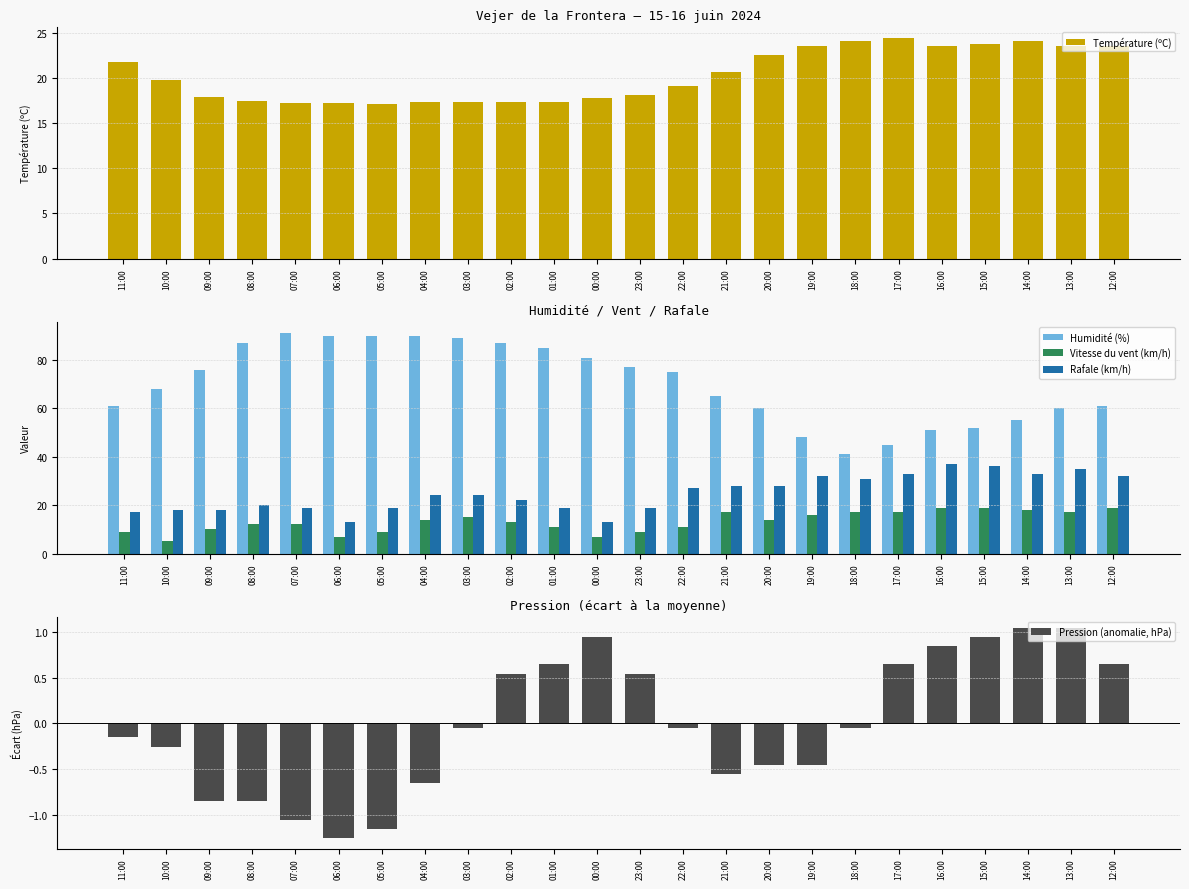

Reading right to left, what are all the values shown in this chart?

Température (ºC): 23.6	23.6	24.1	23.8	23.6	24.4	24.1	23.6	22.5	20.7	19.1	18.1	17.8	17.4	17.3	17.4	17.4	17.1	17.2	17.2	17.5	17.9	19.8	21.8
Humidité (%): 61.0	60.0	55.0	52.0	51.0	45.0	41.0	48.0	60.0	65.0	75.0	77.0	81.0	85.0	87.0	89.0	90.0	90.0	90.0	91.0	87.0	76.0	68.0	61.0
Vitesse du vent (km/h): 19.0	17.0	18.0	19.0	19.0	17.0	17.0	16.0	14.0	17.0	11.0	9.0	7.0	11.0	13.0	15.0	14.0	9.0	7.0	12.0	12.0	10.0	5.0	9.0
Rafale (km/h): 32.0	35.0	33.0	36.0	37.0	33.0	31.0	32.0	28.0	28.0	27.0	19.0	13.0	19.0	22.0	24.0	24.0	19.0	13.0	19.0	20.0	18.0	18.0	17.0
Pression (anomalie, hPa): 0.6	1.0	1.0	0.9	0.8	0.6	-0.1	-0.5	-0.5	-0.6	-0.1	0.5	0.9	0.6	0.5	-0.1	-0.7	-1.2	-1.3	-1.1	-0.9	-0.9	-0.3	-0.2